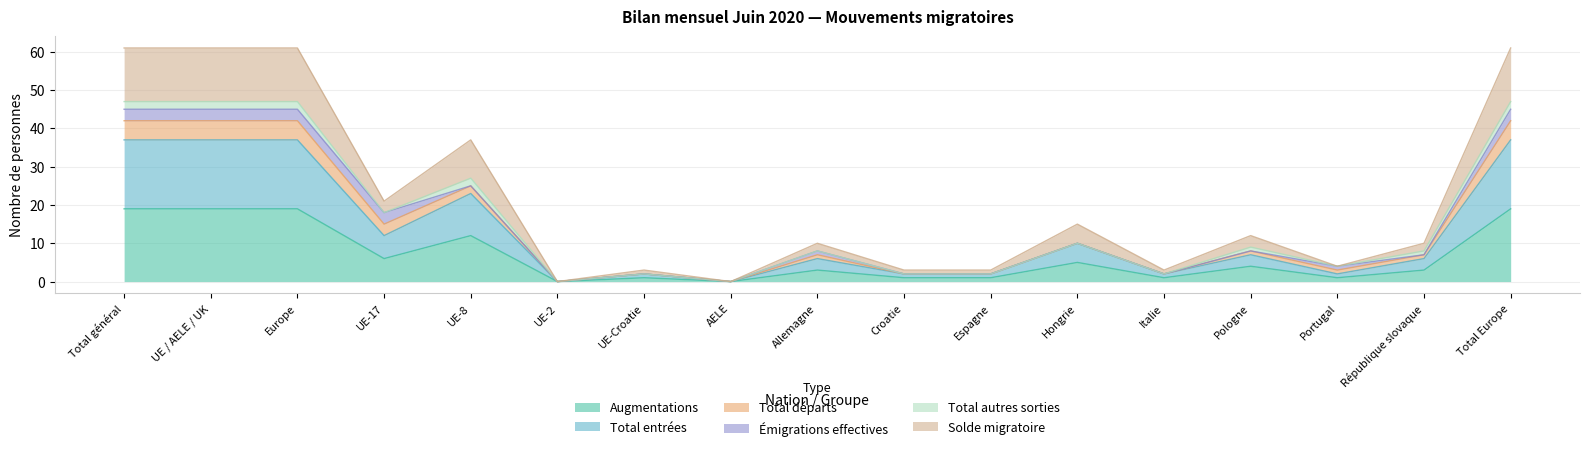

What is the difference between the Augmentations values at Allemagne and Portugal?

2